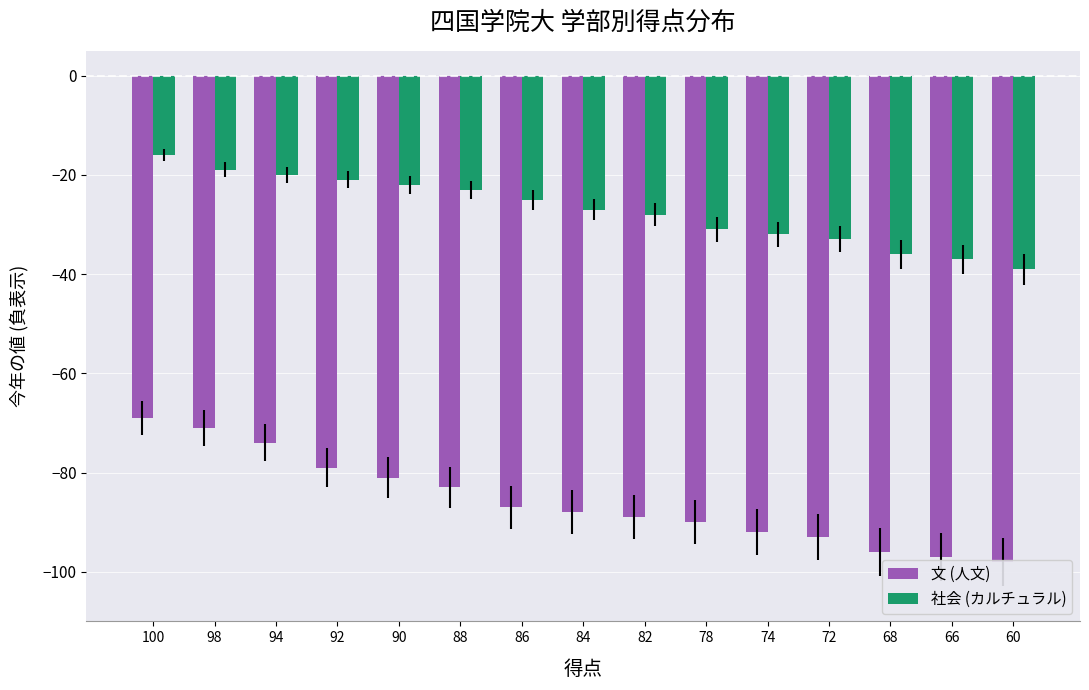

Where does the 文 (人文) series first go above -88?

100